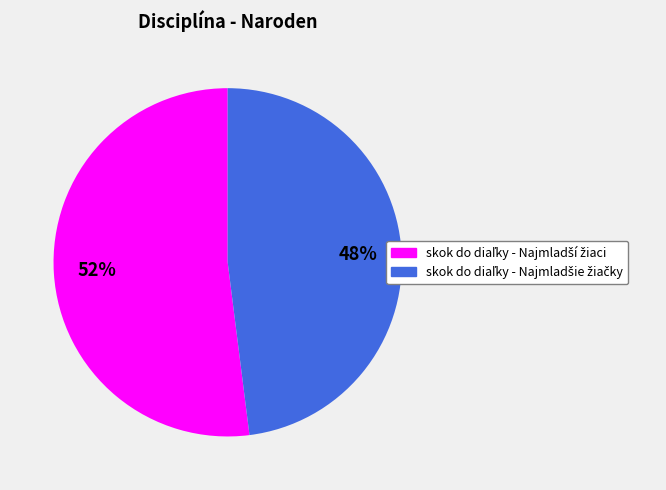

To the nearest percent, what is the difference between the largest and smallest slice percentages?

4%